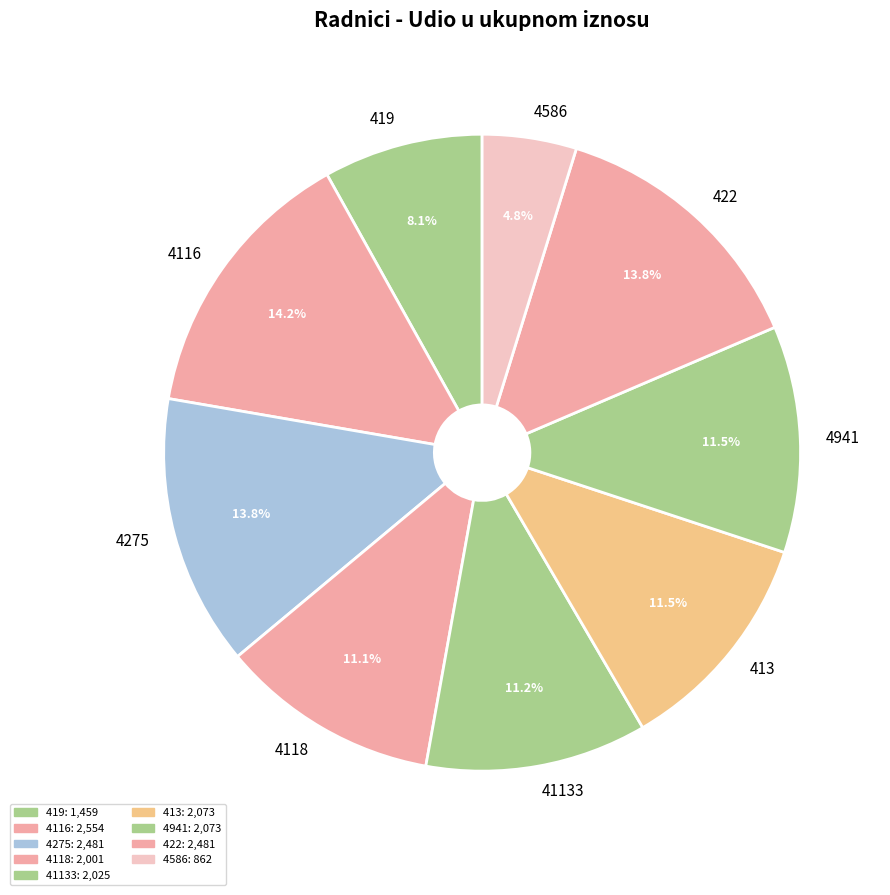

To the nearest percent, what percentage of the pie is 4118?

11%